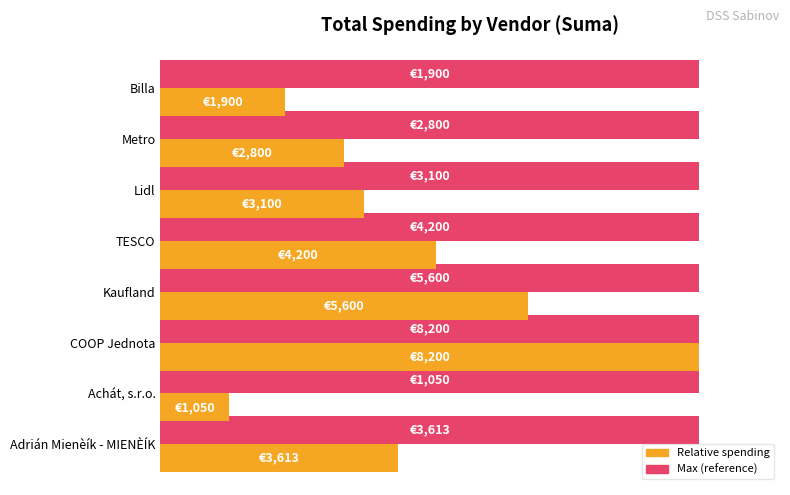

True or false: Maximum spending (scaled) has a value of 0.2 at 100.

False